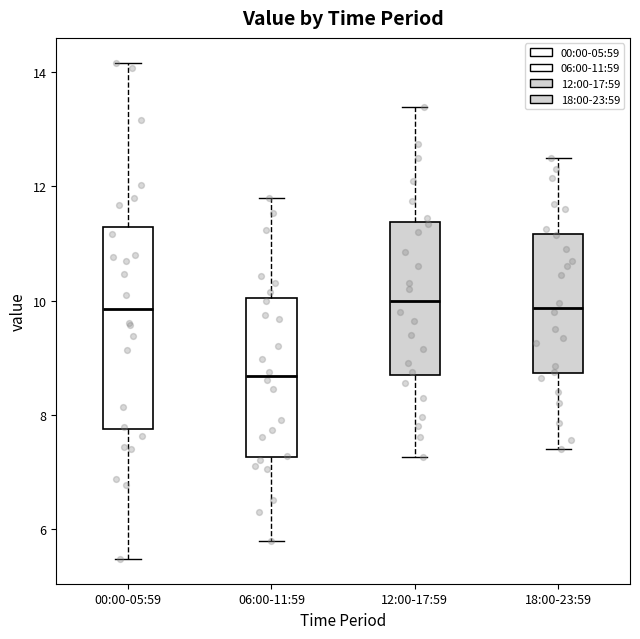

Which box's median line is the lowest?

06:00-11:59